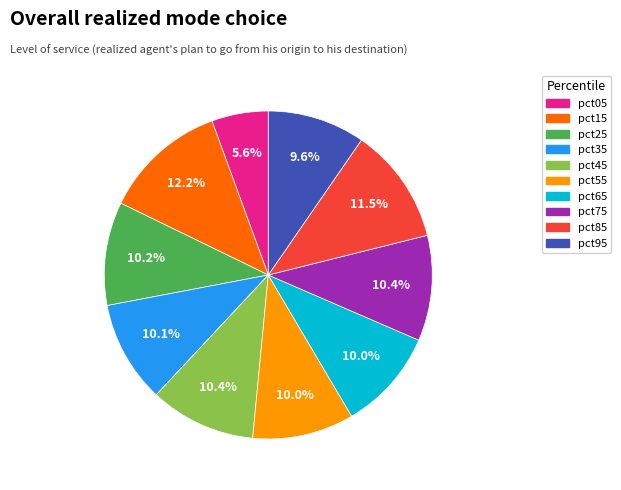

Which slice is the smallest?

pct05